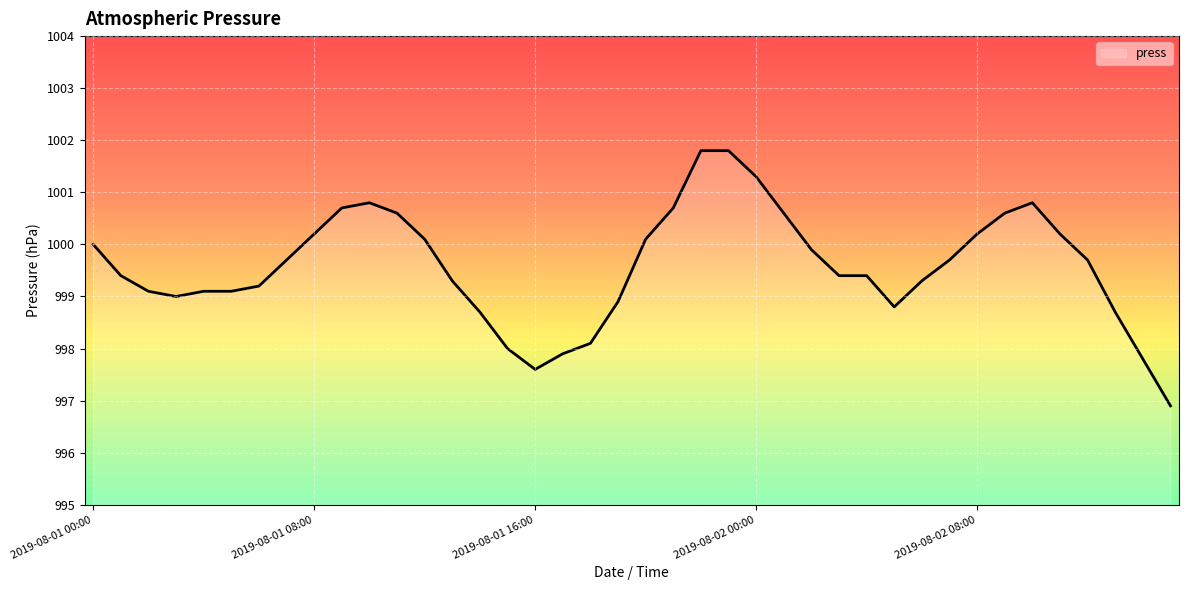

What is the minimum value shown in the chart?

996.9